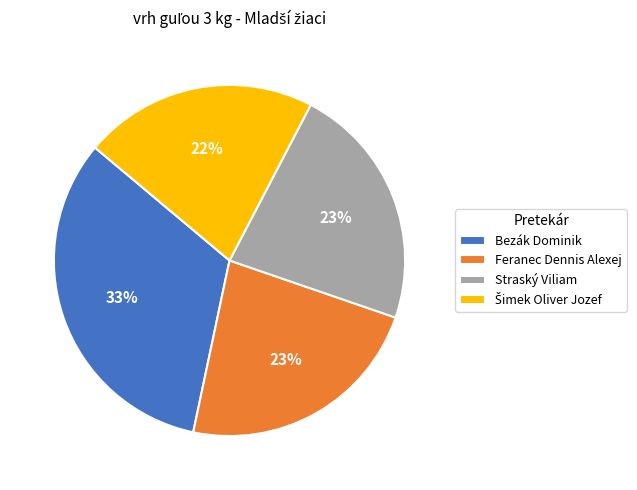

To the nearest percent, what is the difference between the largest and smallest slice percentages?

11%